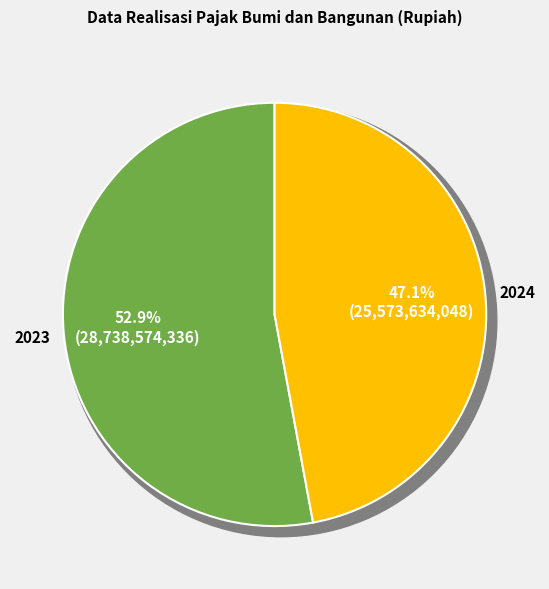

What is the majority slice?

2023